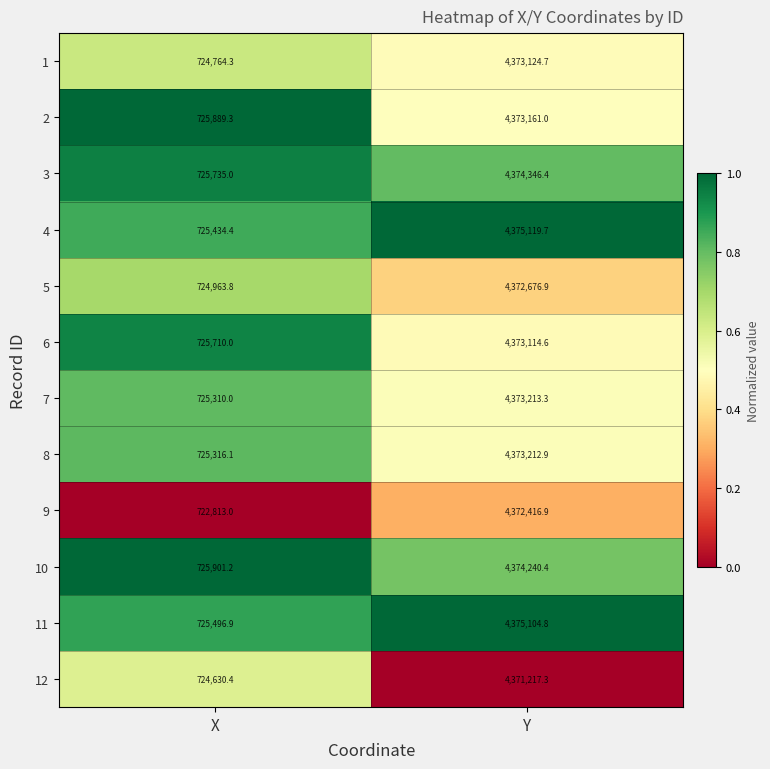

Between X and Y, which series saw the biggest shift?

4